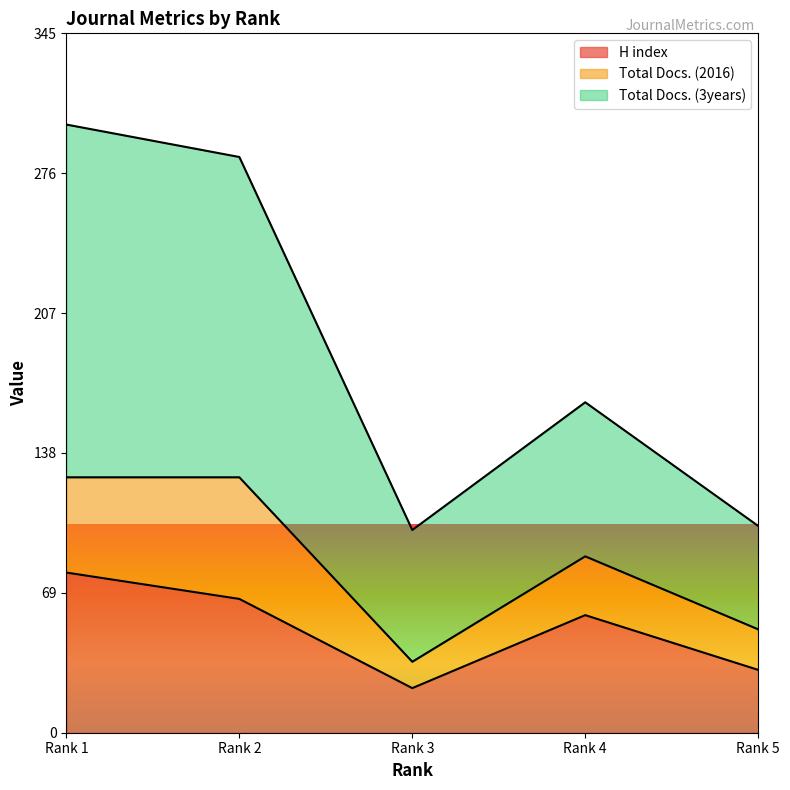

What is the difference between the maximum and second lowest values in the H index series?

48